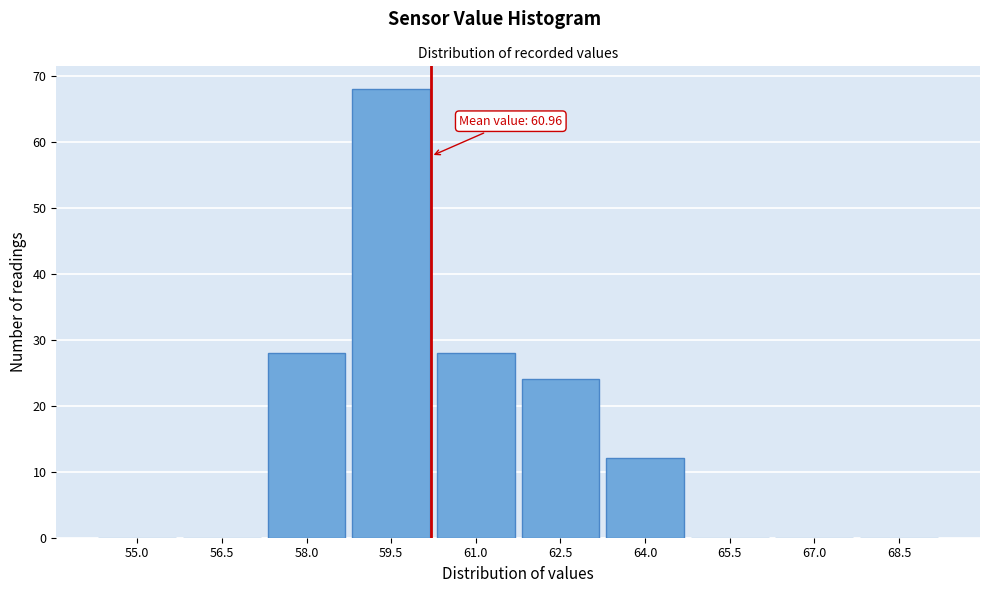

Reading left to right, extract all data points from this chart.

55.0=0	56.5=0	58.0=28	59.5=68	61.0=28	62.5=24	64.0=12	65.5=0	67.0=0	68.5=0